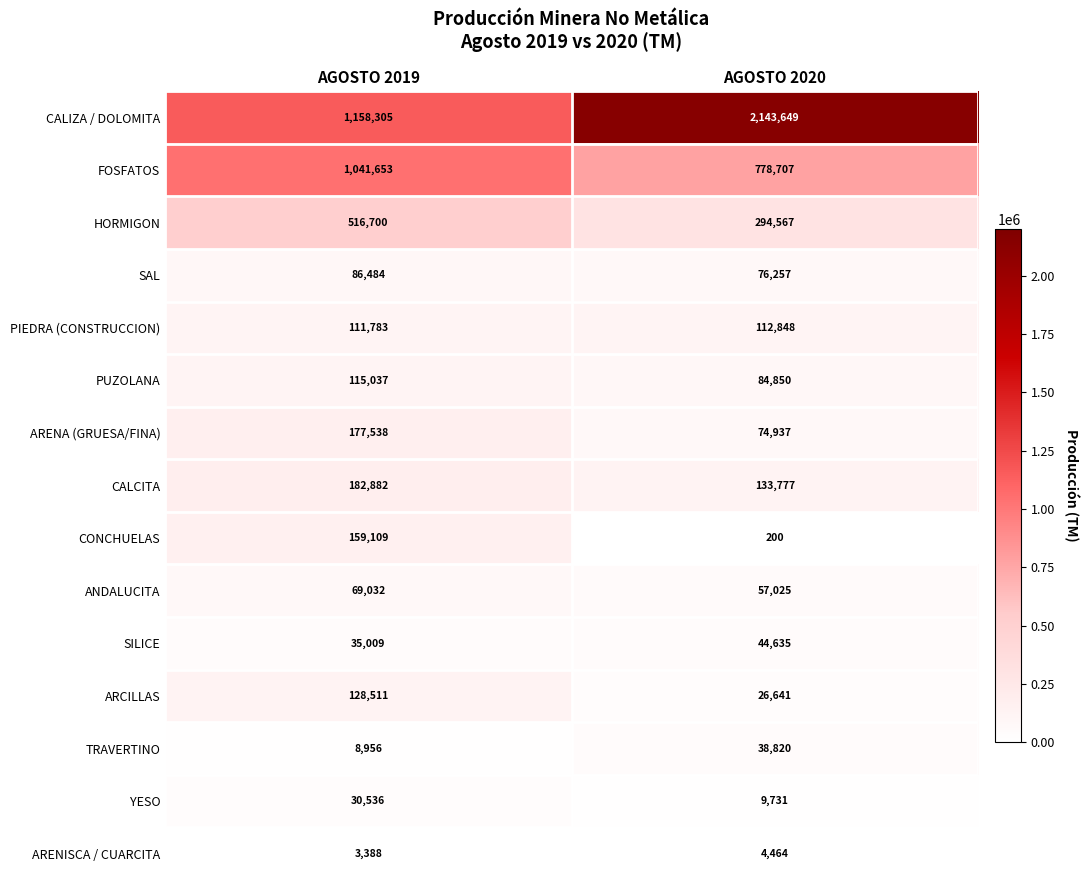

Is it true that PUZOLANA equals 84850 at AGOSTO 2020?

True